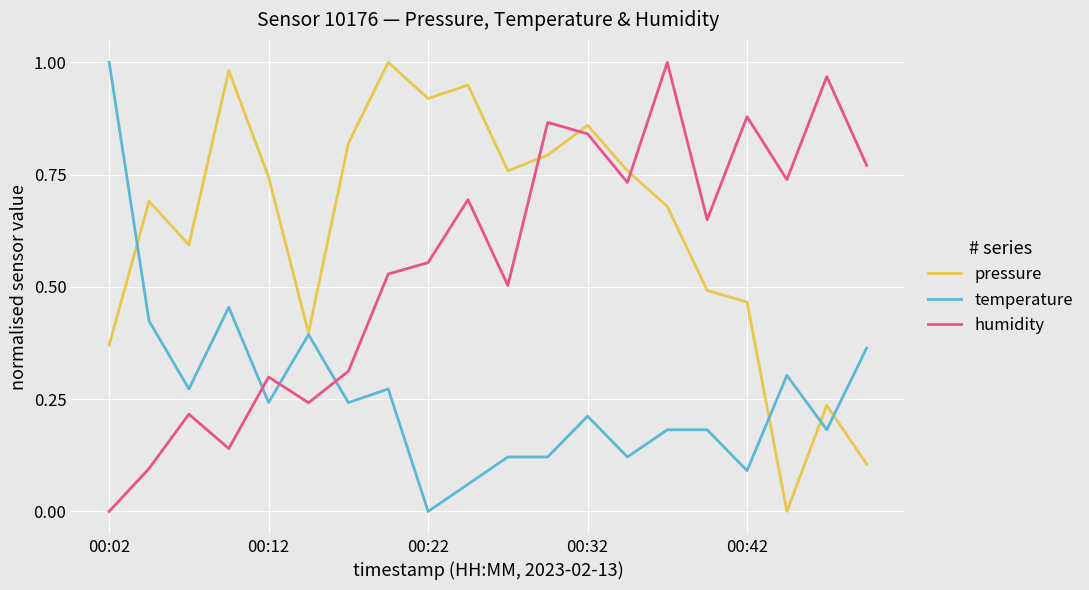

Does the chart have visible grid lines?

Yes